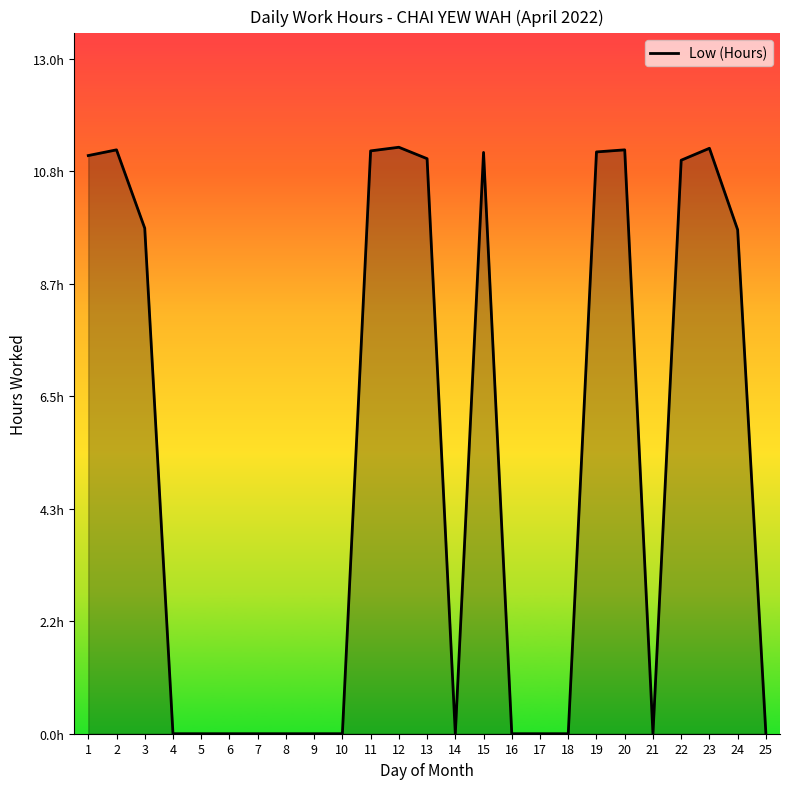

Is this an area chart (filled region under the line)?

Yes